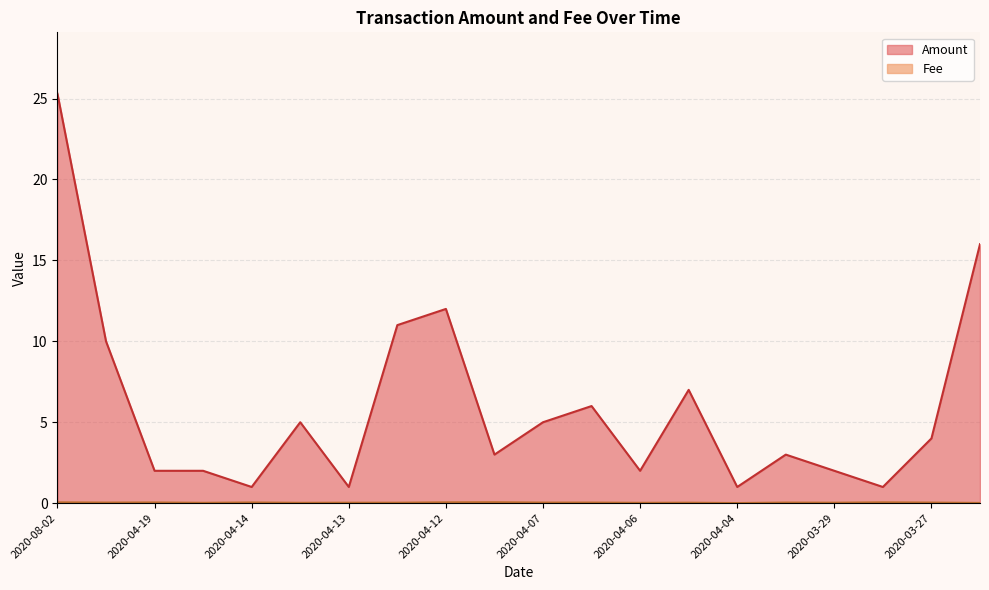

Which series changed the most between 2020-04-06 and 2020-04-01?

Amount